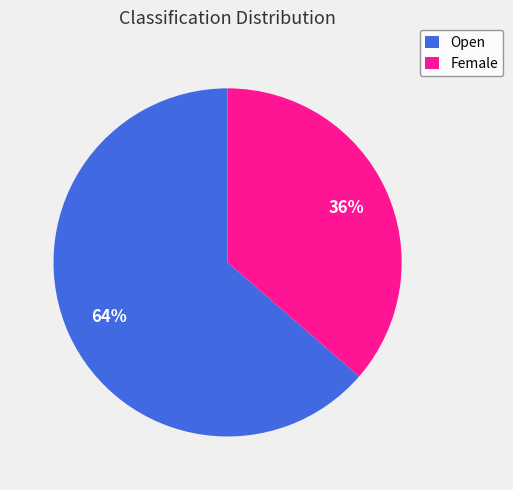

Combined, do Open and Female account for over 50%?

Yes